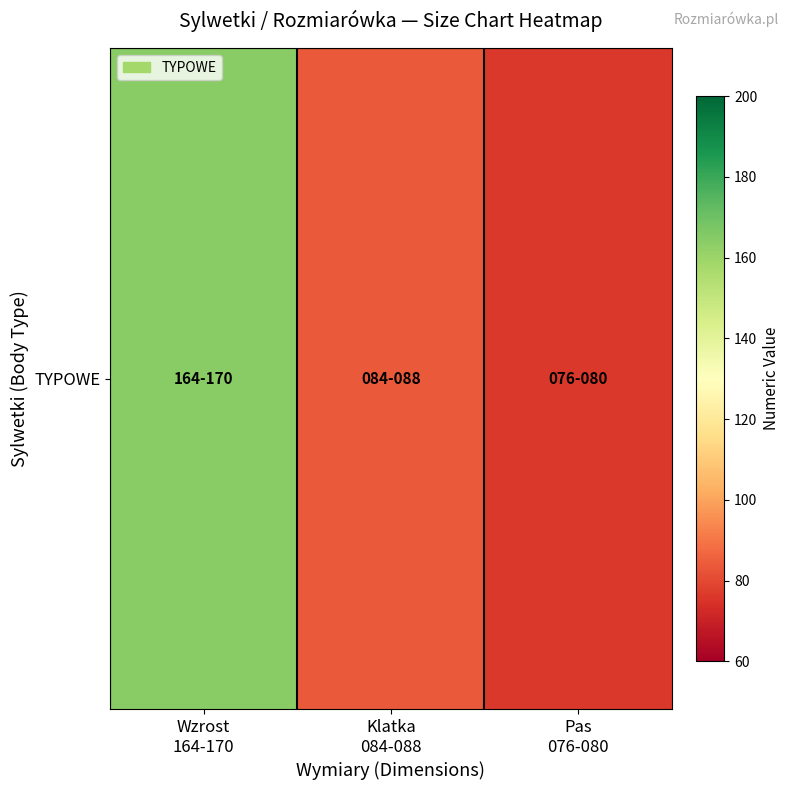

Approximately how many times larger is the value at Pas
076-080 compared to Wzrost
164-170?

0.5